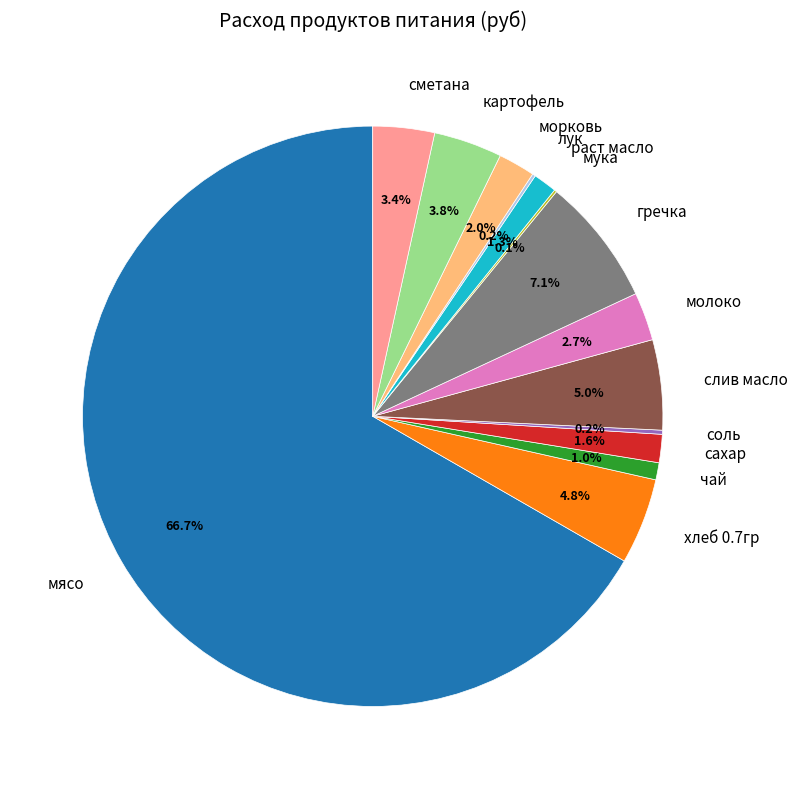

What is the total percentage of морковь and чай?

3.0%